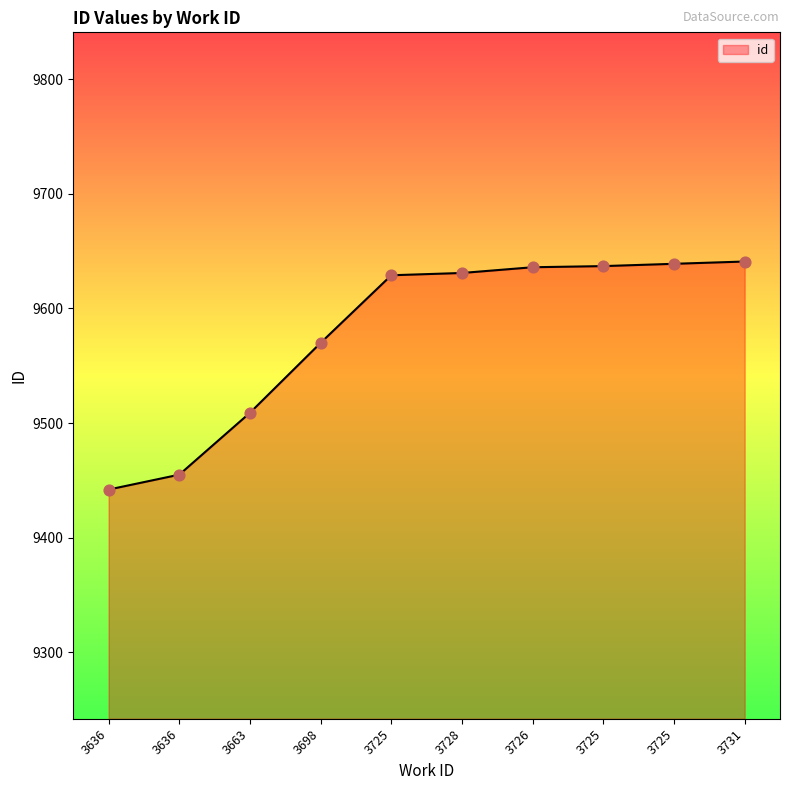

Does the chart have visible grid lines?

No